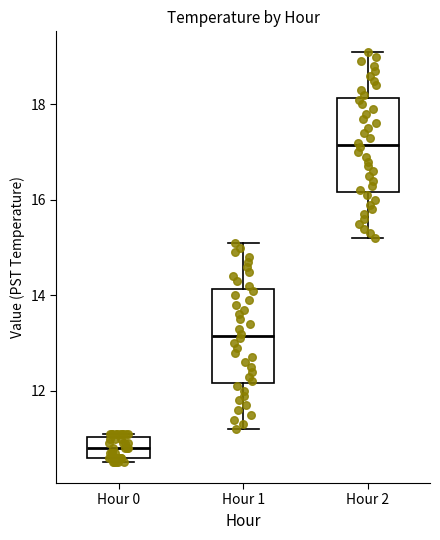

Which box has the lowest median line?

Hour 0